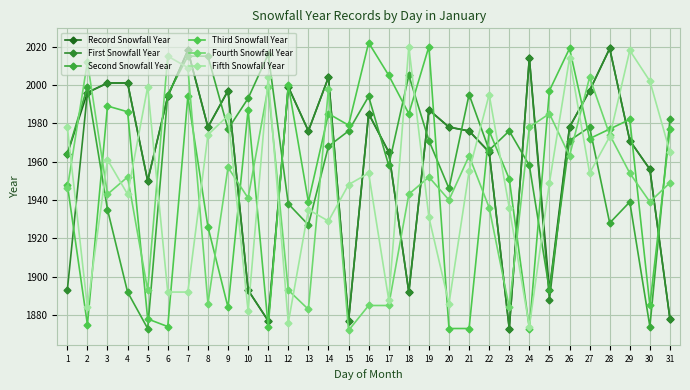

Is this an area chart (filled region under the line)?

No